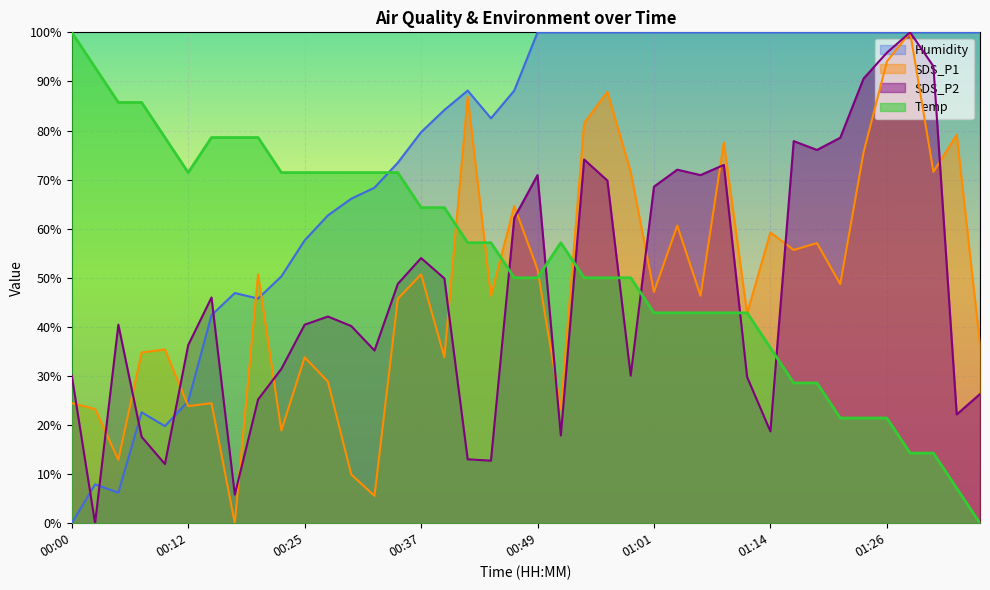

How many data points does each series have?

40